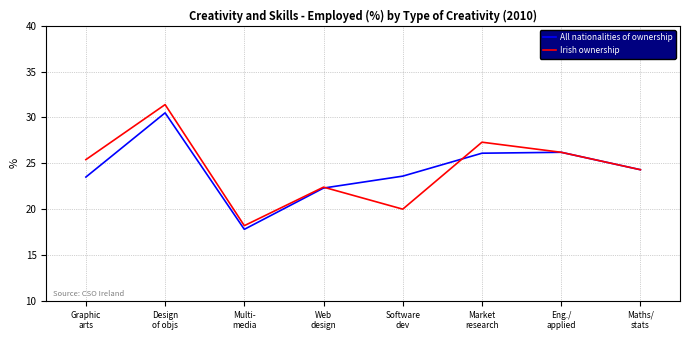

At how many categories does at least one series exceed 19?

7